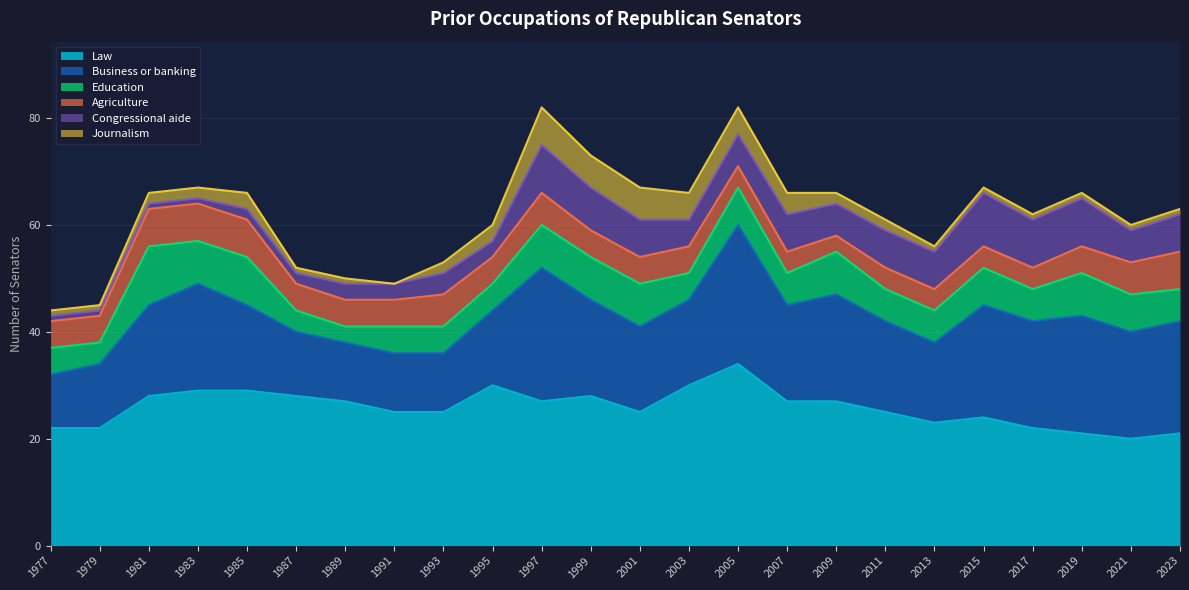

Reading left to right, transcribe all the data shown in this chart.

Law: 95th 1977=22	96th 1979=22	97th 1981=28	98th 1983=29	99th 1985=29	100th 1987=28	101st 1989=27	102nd 1991=25	103rd 1993=25	104th 1995=30	105th 1997=27	106th 1999=28	107th 2001=25	108th 2003=30	109th 2005=34	110th 2007=27	111th 2009=27	112th 2011=25	113th 2013=23	114th 2015=24	115th 2017=22	116th 2019=21	117th 2021=20	118th 2023=21
Business or banking: 95th 1977=10	96th 1979=12	97th 1981=17	98th 1983=20	99th 1985=16	100th 1987=12	101st 1989=11	102nd 1991=11	103rd 1993=11	104th 1995=14	105th 1997=25	106th 1999=18	107th 2001=16	108th 2003=16	109th 2005=26	110th 2007=18	111th 2009=20	112th 2011=17	113th 2013=15	114th 2015=21	115th 2017=20	116th 2019=22	117th 2021=20	118th 2023=21
Education: 95th 1977=5	96th 1979=4	97th 1981=11	98th 1983=8	99th 1985=9	100th 1987=4	101st 1989=3	102nd 1991=5	103rd 1993=5	104th 1995=5	105th 1997=8	106th 1999=8	107th 2001=8	108th 2003=5	109th 2005=7	110th 2007=6	111th 2009=8	112th 2011=6	113th 2013=6	114th 2015=7	115th 2017=6	116th 2019=8	117th 2021=7	118th 2023=6
Agriculture: 95th 1977=5	96th 1979=5	97th 1981=7	98th 1983=7	99th 1985=7	100th 1987=5	101st 1989=5	102nd 1991=5	103rd 1993=6	104th 1995=5	105th 1997=6	106th 1999=5	107th 2001=5	108th 2003=5	109th 2005=4	110th 2007=4	111th 2009=3	112th 2011=4	113th 2013=4	114th 2015=4	115th 2017=4	116th 2019=5	117th 2021=6	118th 2023=7
Congressional aide: 95th 1977=1	96th 1979=1	97th 1981=1	98th 1983=1	99th 1985=2	100th 1987=2	101st 1989=3	102nd 1991=3	103rd 1993=4	104th 1995=3	105th 1997=9	106th 1999=8	107th 2001=7	108th 2003=5	109th 2005=6	110th 2007=7	111th 2009=6	112th 2011=7	113th 2013=7	114th 2015=10	115th 2017=9	116th 2019=9	117th 2021=6	118th 2023=7
Journalism: 95th 1977=1	96th 1979=1	97th 1981=2	98th 1983=2	99th 1985=3	100th 1987=1	101st 1989=1	102nd 1991=0	103rd 1993=2	104th 1995=3	105th 1997=7	106th 1999=6	107th 2001=6	108th 2003=5	109th 2005=5	110th 2007=4	111th 2009=2	112th 2011=2	113th 2013=1	114th 2015=1	115th 2017=1	116th 2019=1	117th 2021=1	118th 2023=1